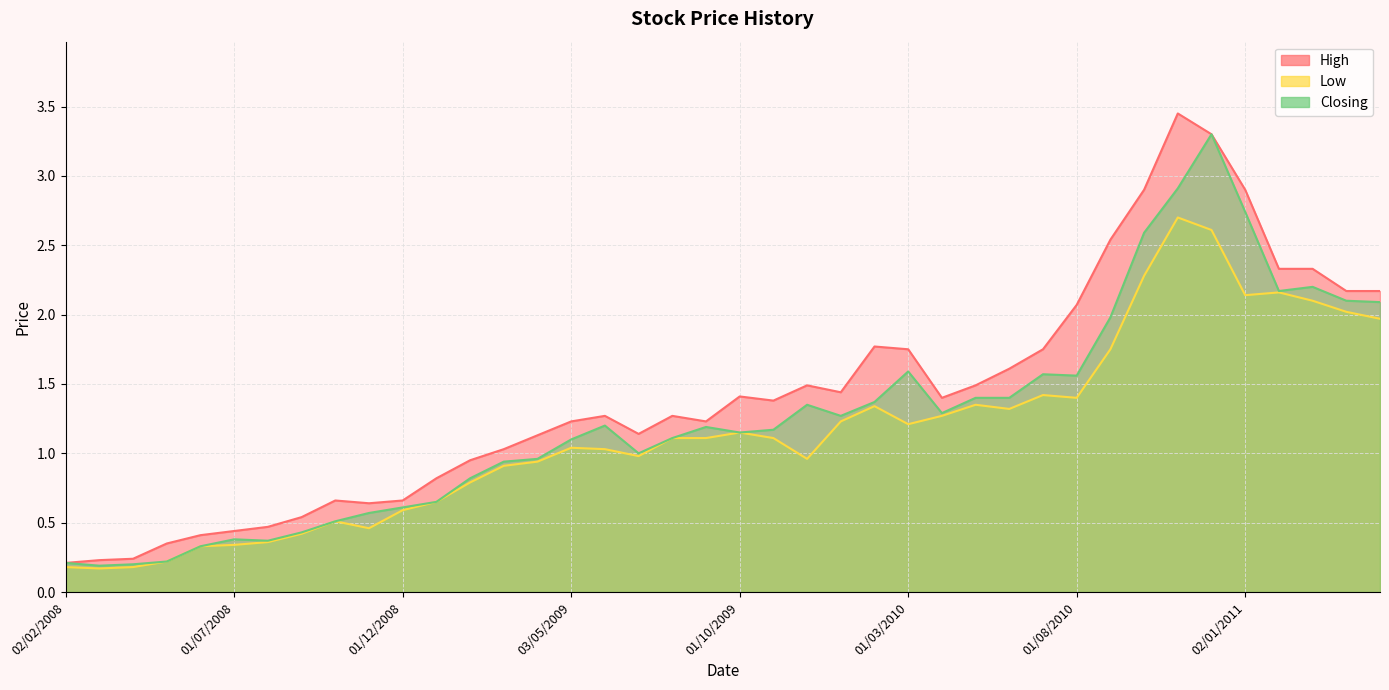

How many data points in Low are above 1?

23